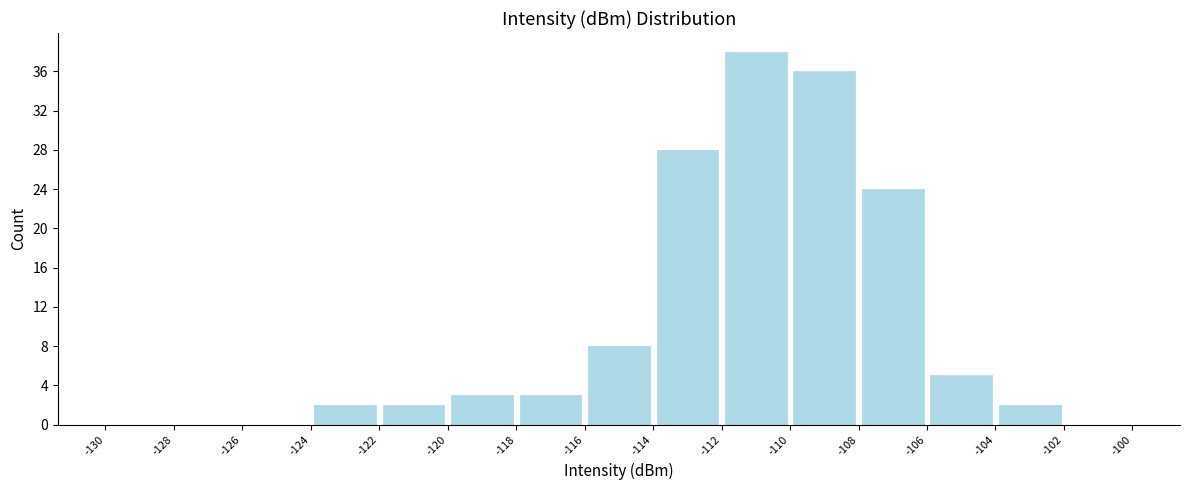

Over which range of the x-axis is the bar tallest?

-112 to -110